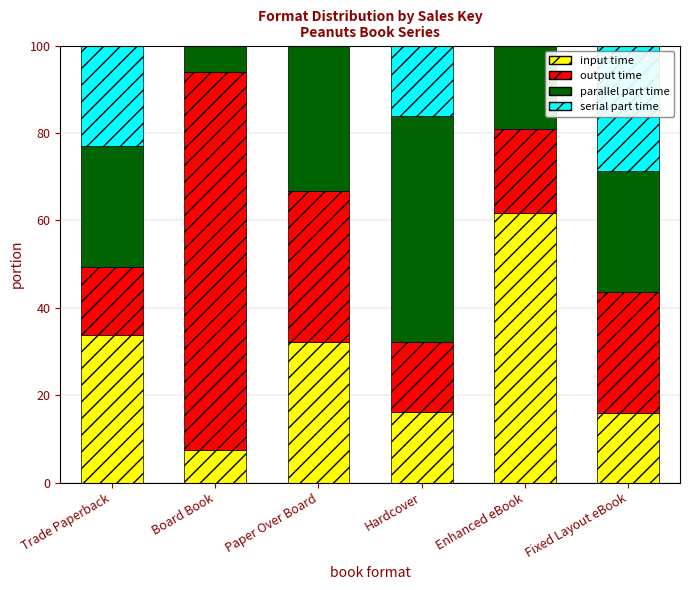

True or false: input time has a value of 15.9 at Fixed Layout eBook.

True